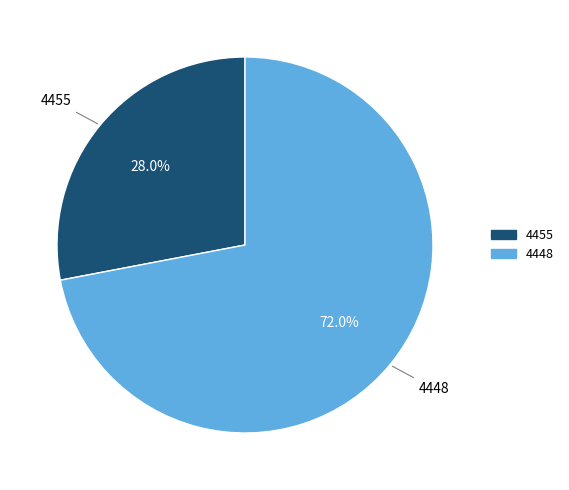

To the nearest percent, what is the average slice percentage?

50%